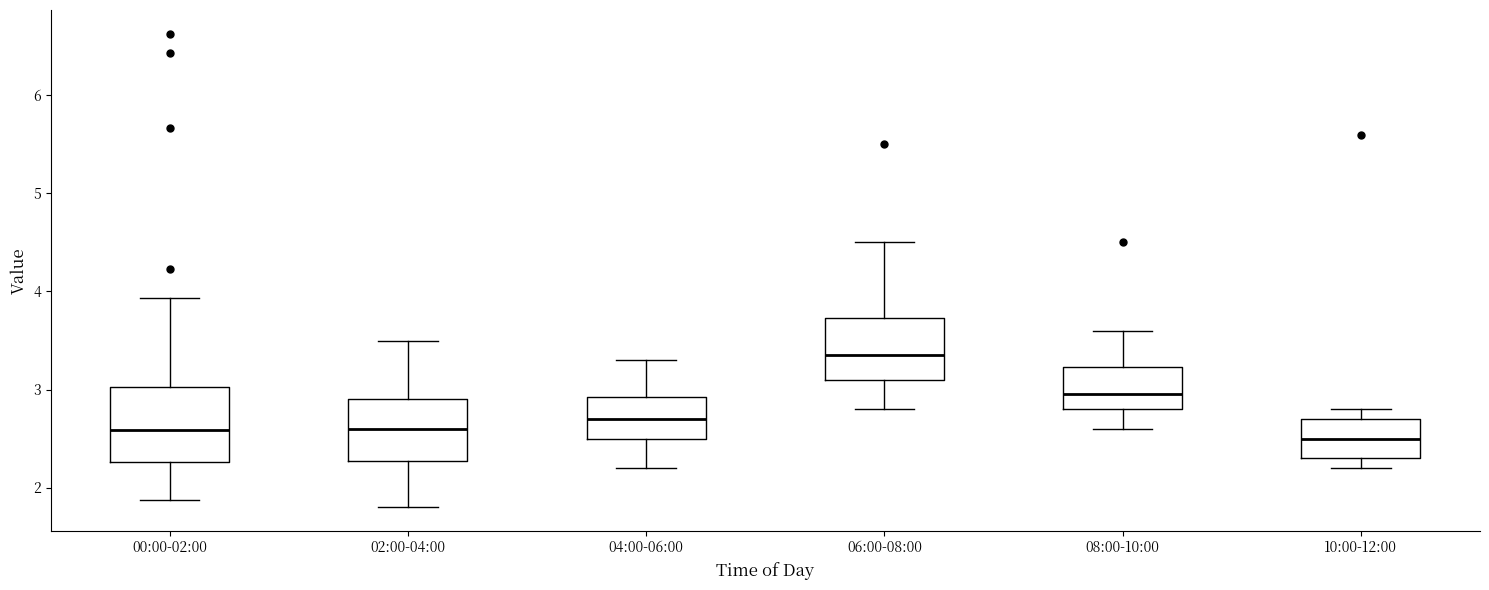

Reading left to right, transcribe this box plot: for each box, give where its median line is, the range the box spans, and where its two whiskers end, as read against the y-axis. The values are not printed on the chart, so give them approximately, as read against the axis.

00:00-02:00: median 2.6, box 2.3 to 3.0, whiskers 1.9 to 3.9
02:00-04:00: median 2.6, box 2.3 to 2.9, whiskers 1.8 to 3.5
04:00-06:00: median 2.7, box 2.5 to 2.9, whiskers 2.2 to 3.3
06:00-08:00: median 3.4, box 3.1 to 3.7, whiskers 2.8 to 4.5
08:00-10:00: median 3.0, box 2.8 to 3.2, whiskers 2.6 to 3.6
10:00-12:00: median 2.5, box 2.3 to 2.7, whiskers 2.2 to 2.8